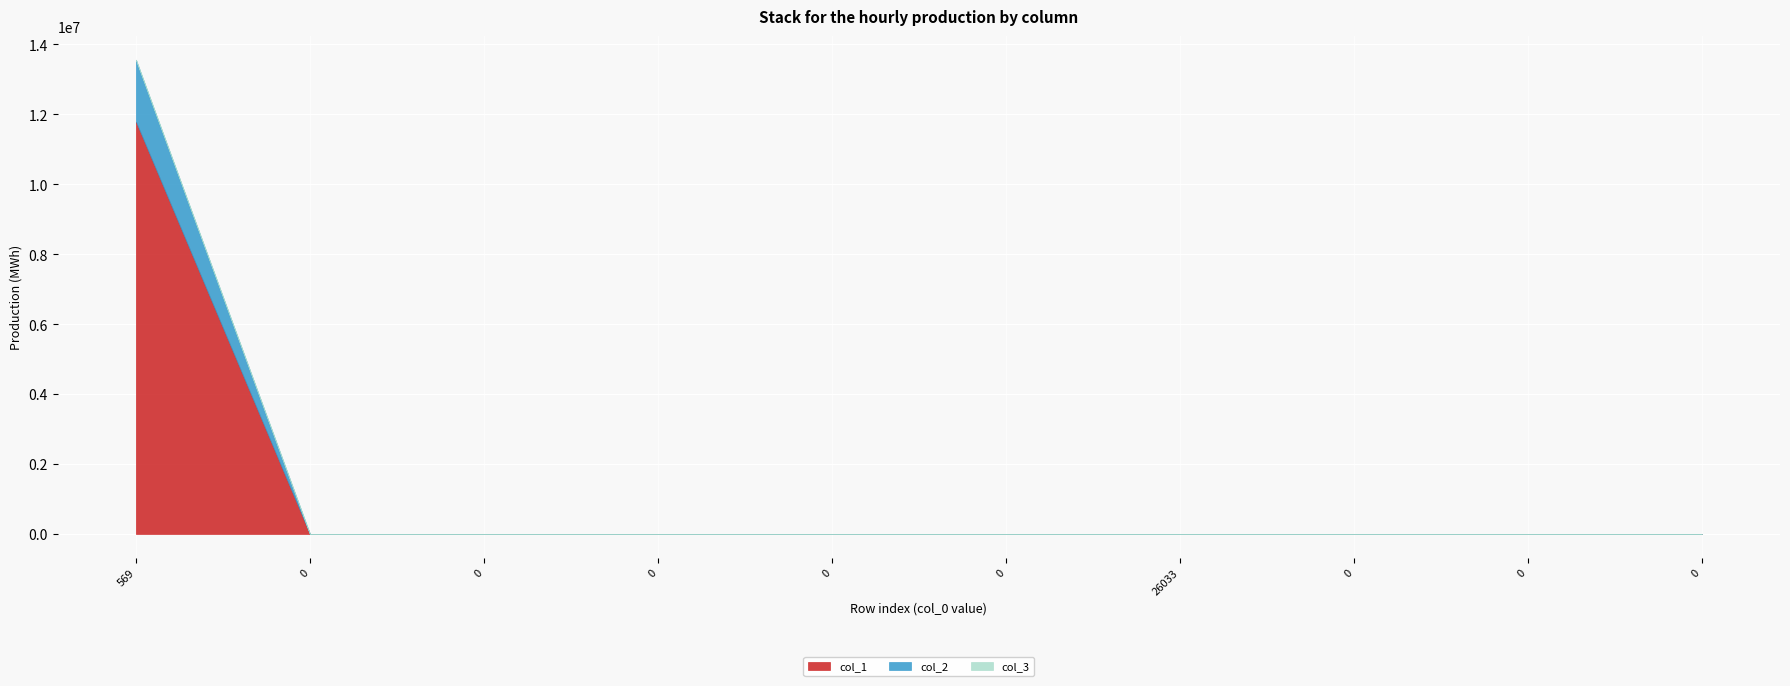

How many col_3 values are between 0 and 1?

8